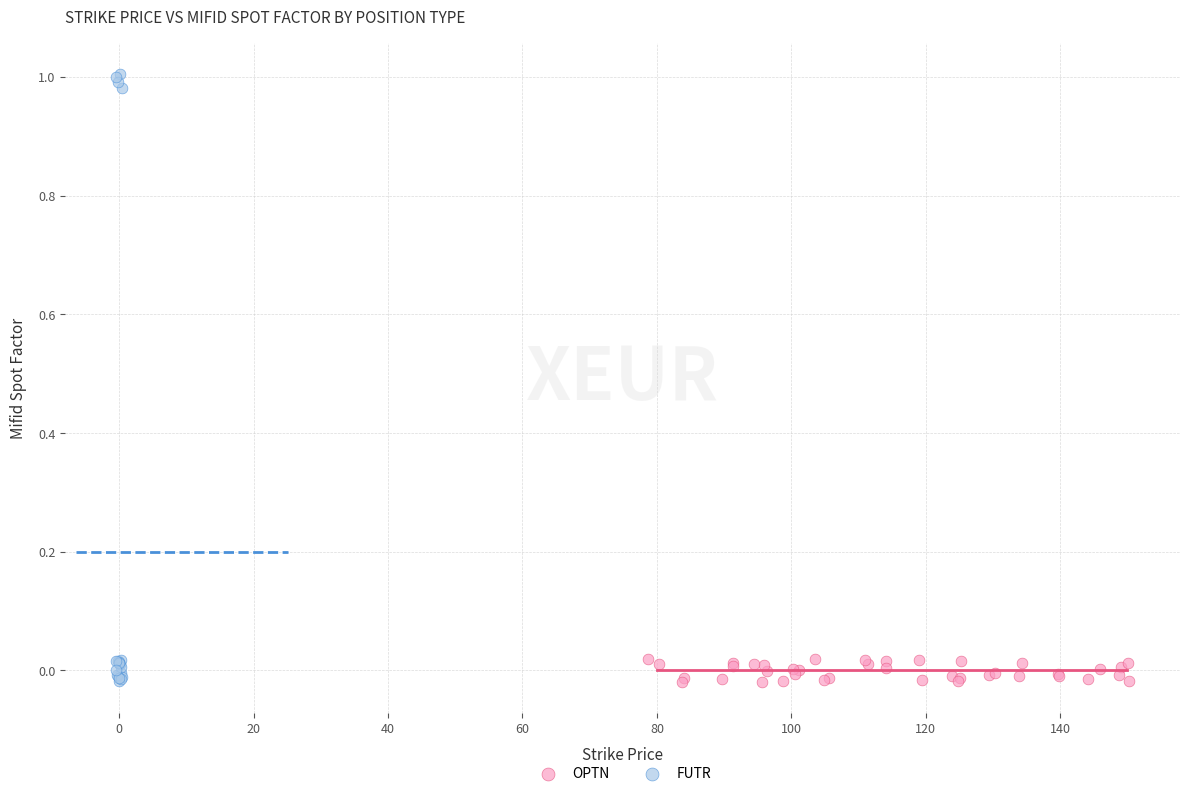

Which series has the largest Y range (max minus min)?

FUTR